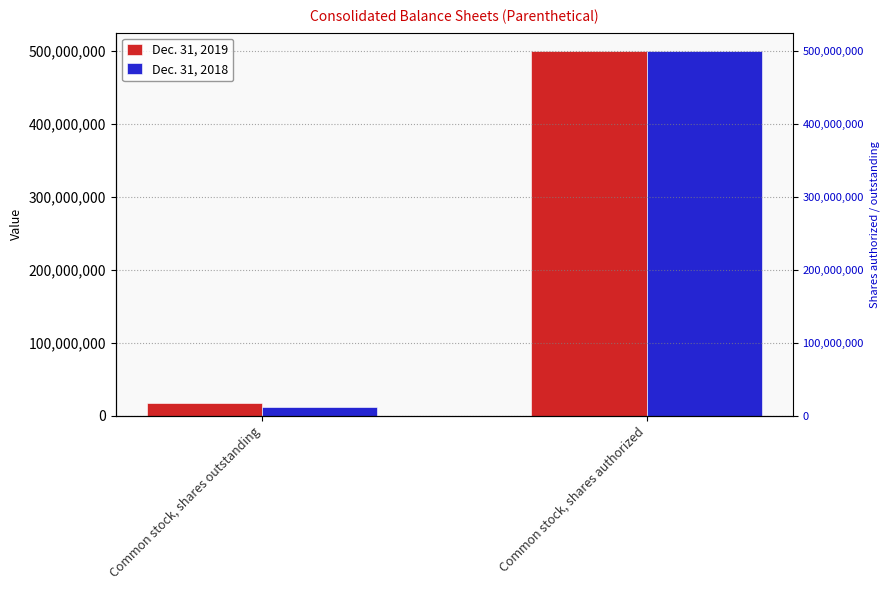

Reading right to left, transcribe all the data shown in this chart.

Dec. 31, 2019: Common stock, shares authorized=500000000	Common stock, shares outstanding=17736649
Dec. 31, 2018: Common stock, shares authorized=500000000	Common stock, shares outstanding=11534190